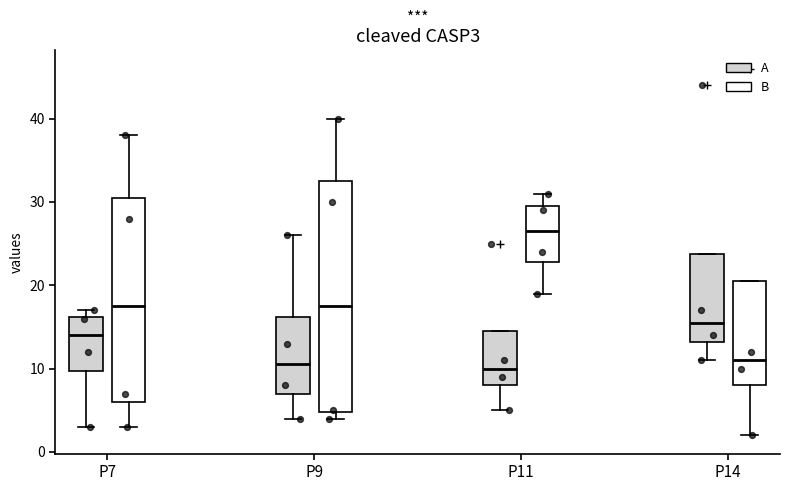

Which box is the tallest, from its lower edge to its upper edge?

P9 (B)